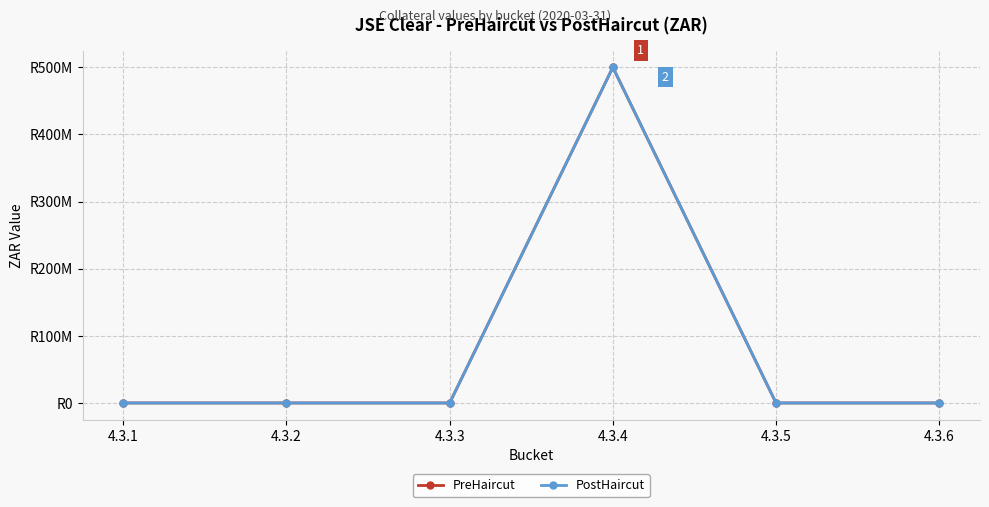

True or false: PostHaircut has a value of 0 at 4.3.6.

True